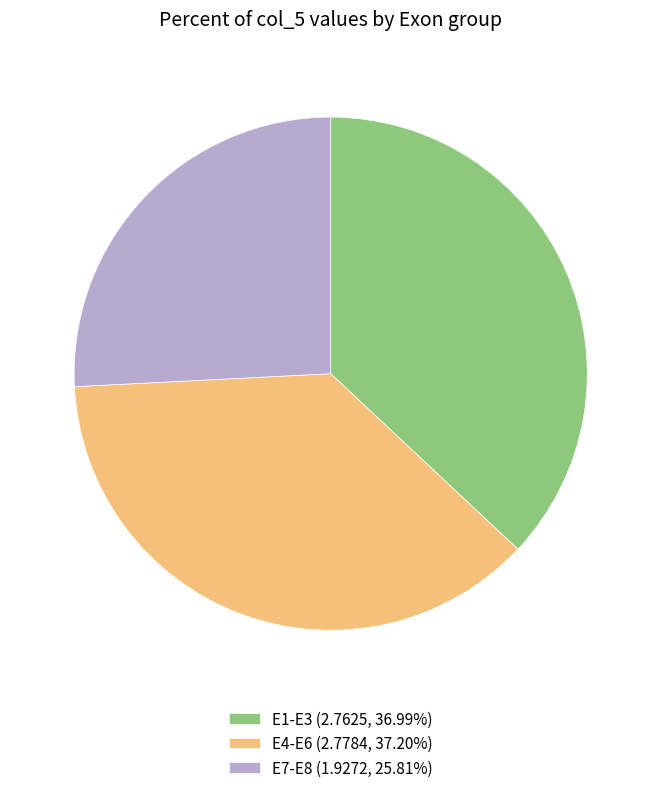

Approximately how many times larger is the value at E1-E3 (2.7625, 36.99%) compared to E4-E6 (2.7784, 37.20%)?

1.0